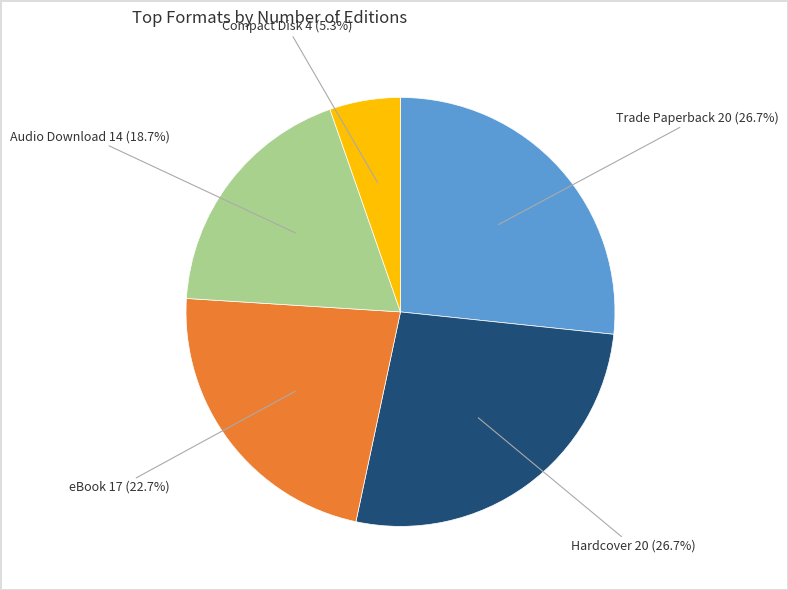

Is there any slice that represents more than half of the pie?

No